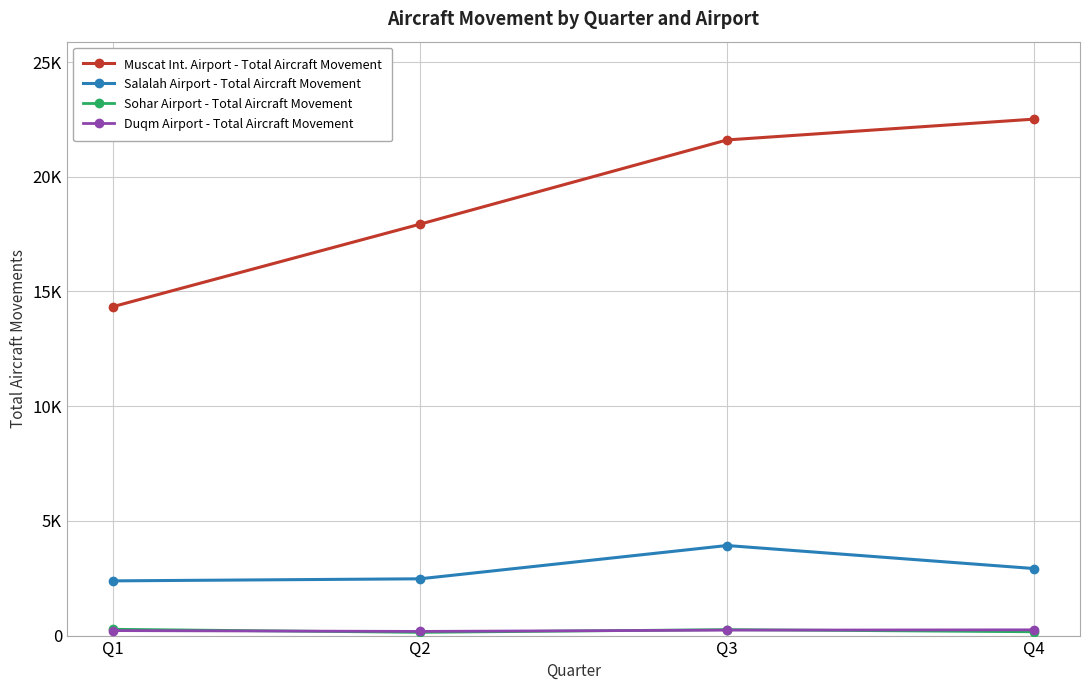

Is this an area chart (filled region under the line)?

No